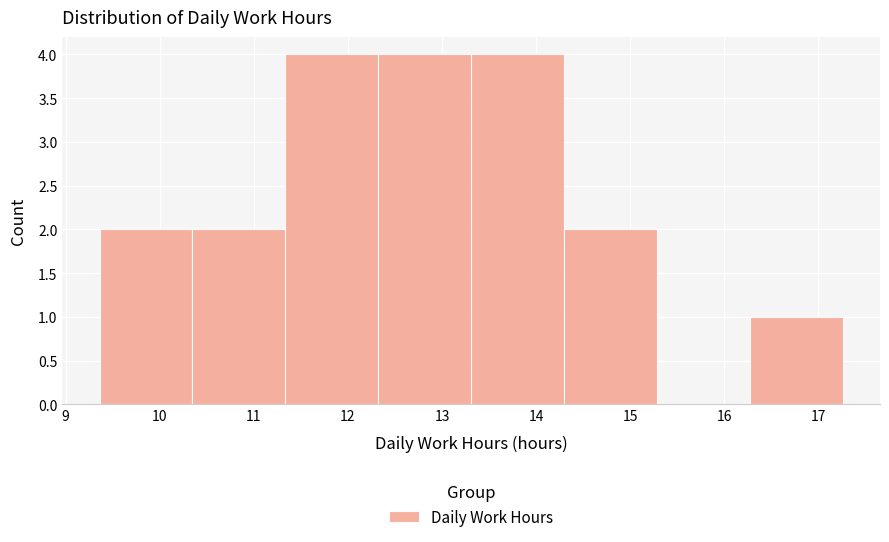

Reading left to right, list every bar in this chart as the range it spans on the x-axis followed by its height. Neither the bar edges nor the heights are printed on the chart, so give them approximately, as read against the axes.

9.4 to 10.3: 2
10.3 to 11.3: 2
11.3 to 12.3: 4
12.3 to 13.3: 4
13.3 to 14.3: 4
14.3 to 15.3: 2
15.3 to 16.3: 0
16.3 to 17.3: 1